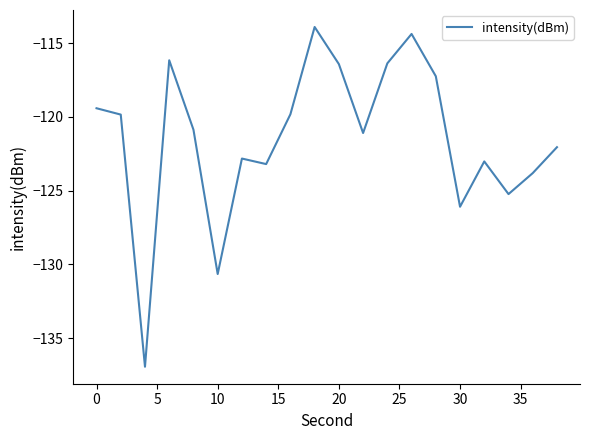

How many interior local peaks (higher than both neighbors) does the data have?

5